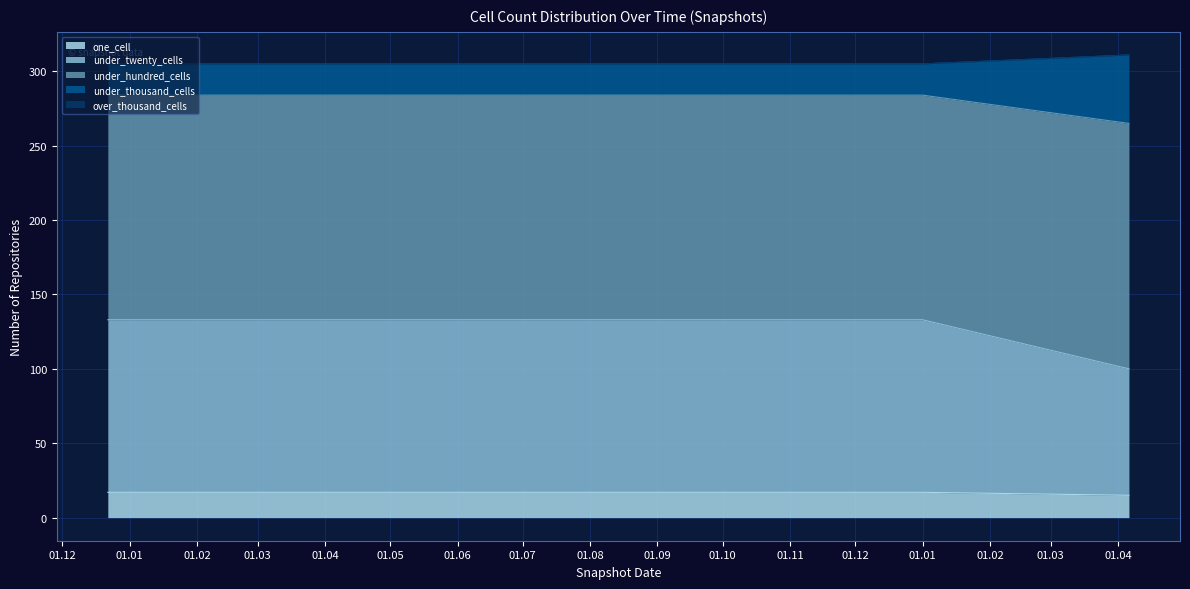

At how many categories does at least one series exceed 78?

6